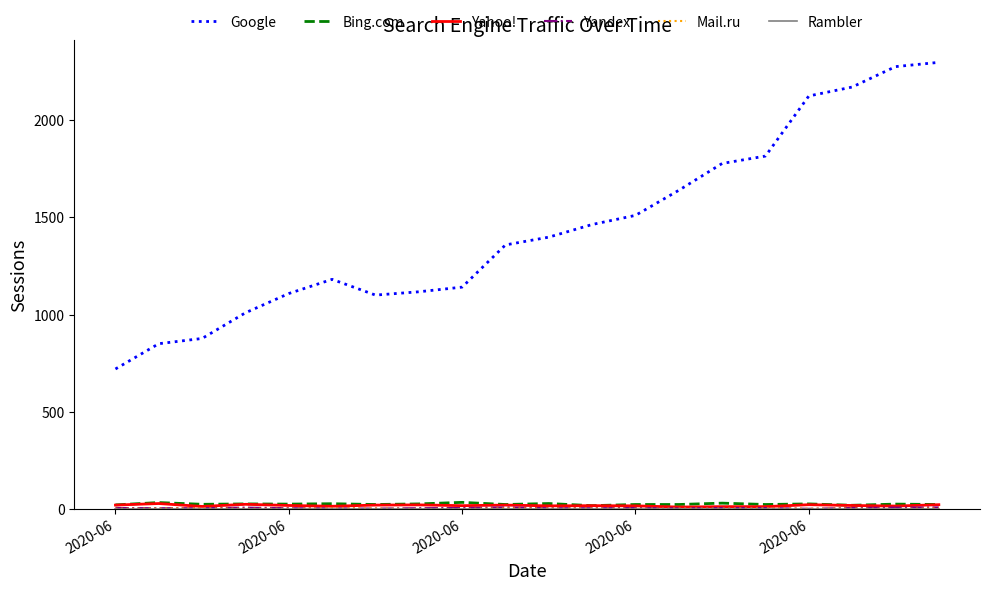

How many lines are shown in the chart?

6